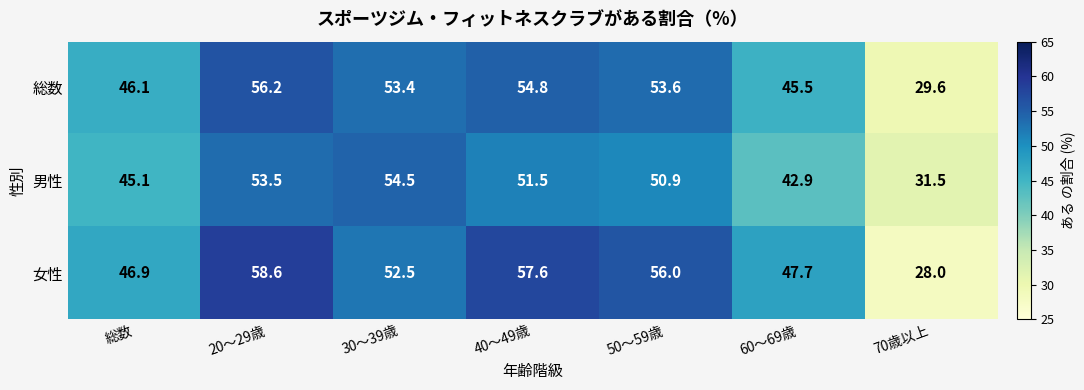

Count the number of categories in the chart.

7